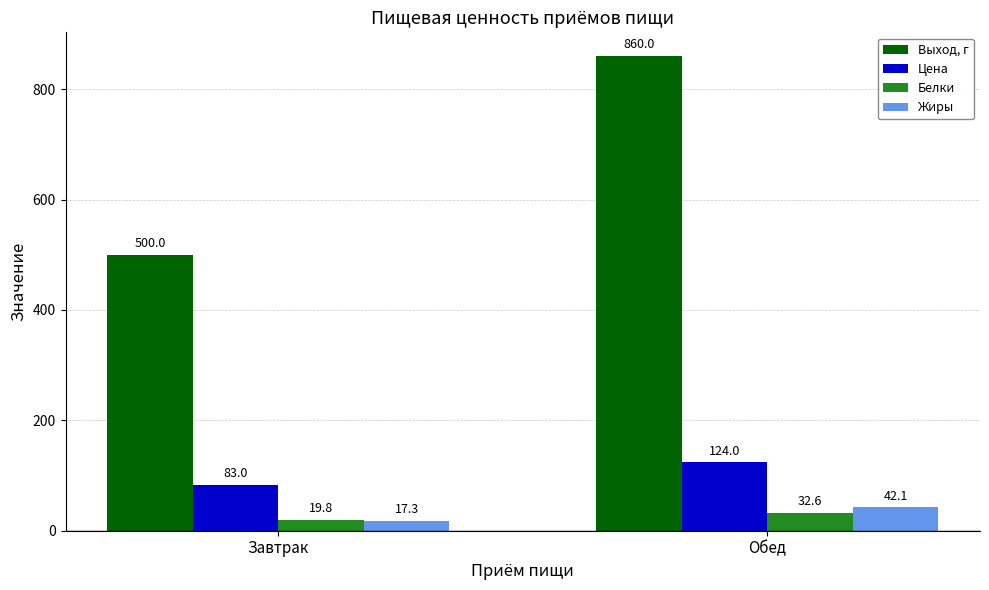

What is the value of the Цена bar at the 2nd from the left?

124.0